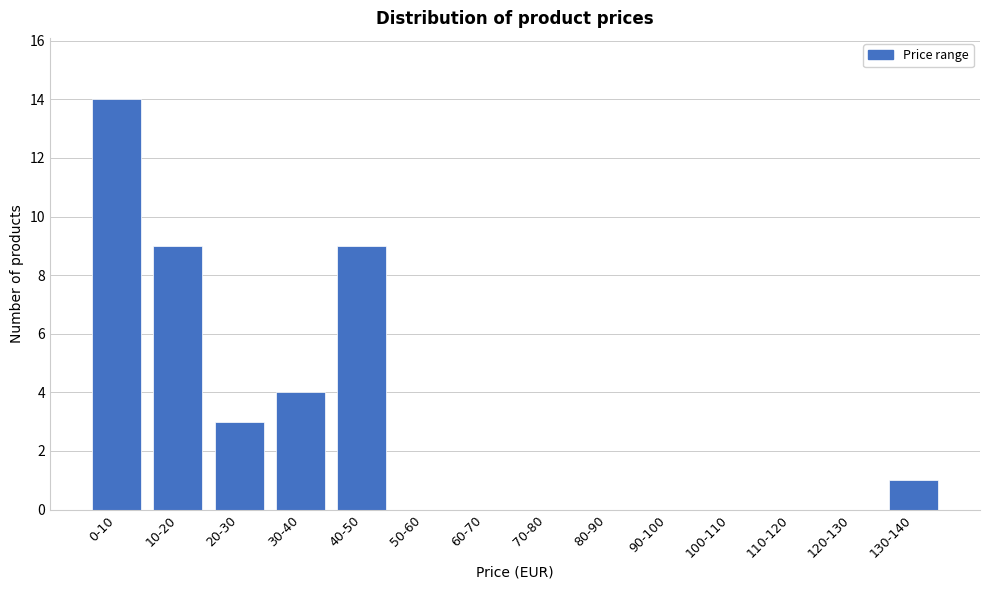

Reading left to right, extract all data points from this chart.

0-10=14	10-20=9	20-30=3	30-40=4	40-50=9	50-60=0	60-70=0	70-80=0	80-90=0	90-100=0	100-110=0	110-120=0	120-130=0	130-140=1